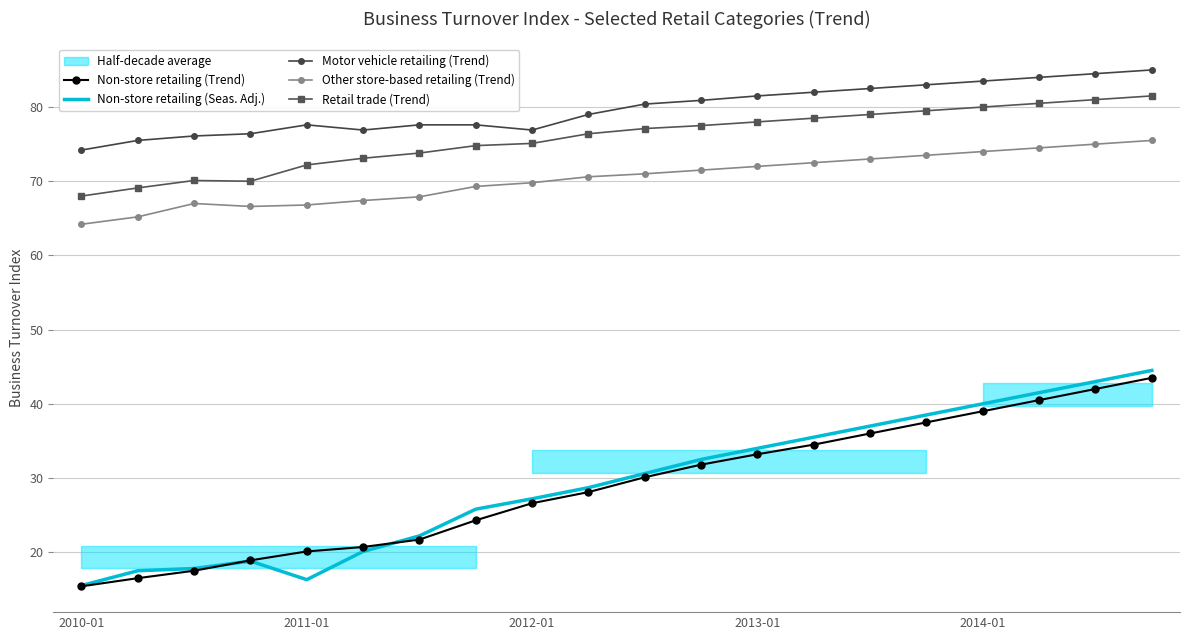

Reading left to right, transcribe all the data shown in this chart.

Non-store retailing (Trend): 15.4	16.5	17.5	18.9	20.1	20.7	21.7	24.3	26.6	28.1	30.1	31.8	33.2	34.5	36.0	37.5	39.0	40.5	42.0	43.5
Non-store retailing (Seas. Adj.): 15.5	17.5	17.8	18.8	16.3	20.1	22.2	25.8	27.2	28.7	30.6	32.5	34.0	35.5	37.0	38.5	40.0	41.5	43.0	44.5
Motor vehicle retailing (Trend): 74.2	75.5	76.1	76.4	77.6	76.9	77.6	77.6	76.9	79.0	80.4	80.9	81.5	82.0	82.5	83.0	83.5	84.0	84.5	85.0
Other store-based retailing (Trend): 64.2	65.2	67.0	66.6	66.8	67.4	67.9	69.3	69.8	70.6	71.0	71.5	72.0	72.5	73.0	73.5	74.0	74.5	75.0	75.5
Retail trade (Trend): 68.0	69.1	70.1	70.0	72.2	73.1	73.8	74.8	75.1	76.4	77.1	77.5	78.0	78.5	79.0	79.5	80.0	80.5	81.0	81.5